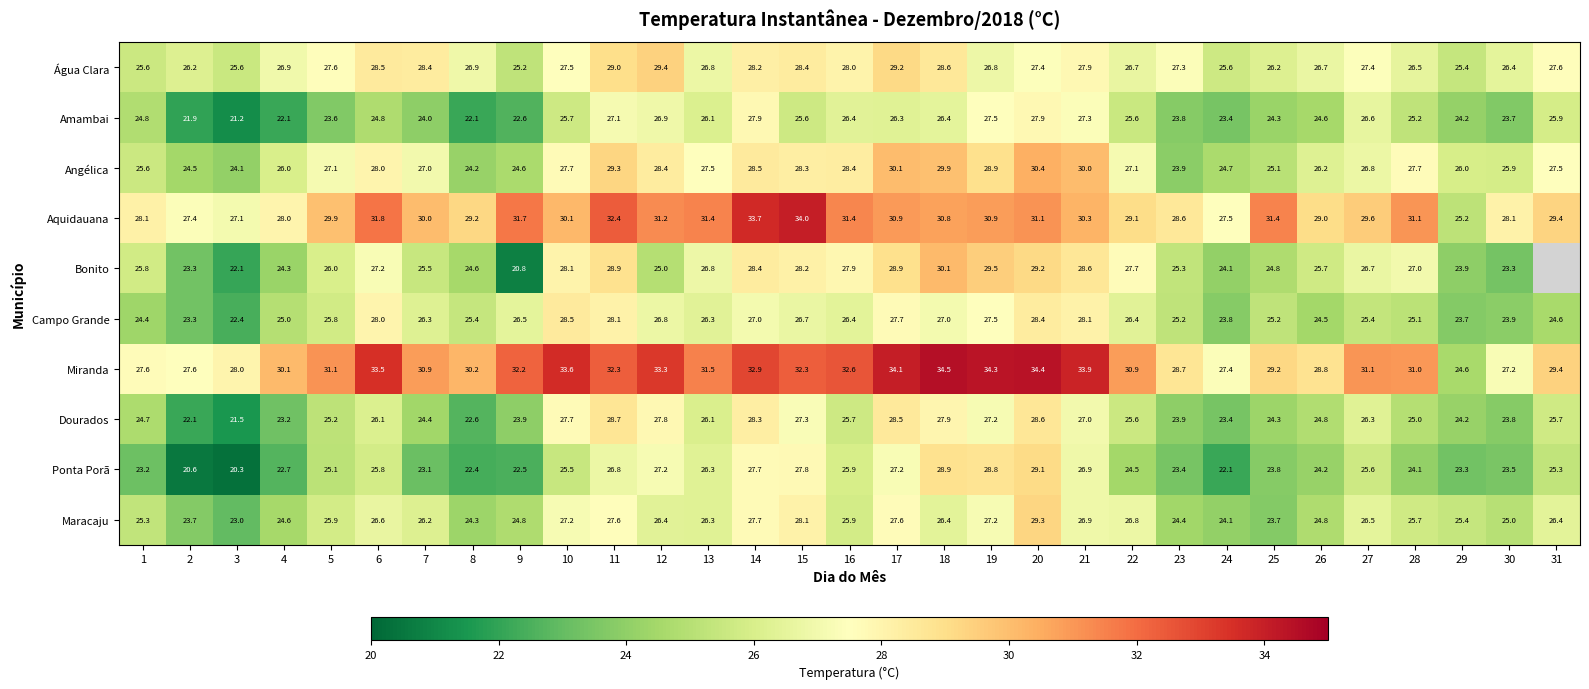

What is the sum of all Água Clara values?

843.9